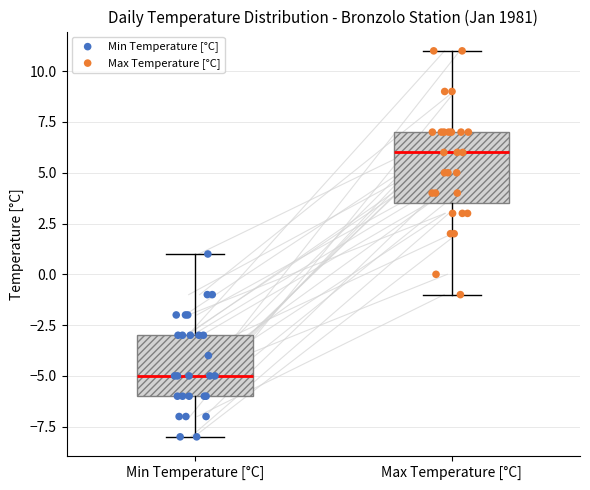

Comparing the boxes themselves (not the whiskers), which one is the tallest?

Max Temperature [°C]